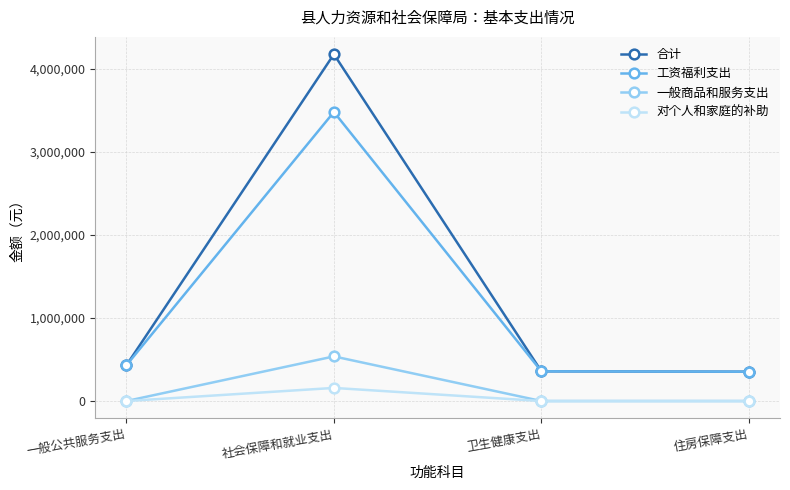

At 社会保障和就业支出, list the series in order from largest to smallest.

合计, 工资福利支出, 一般商品和服务支出, 对个人和家庭的补助